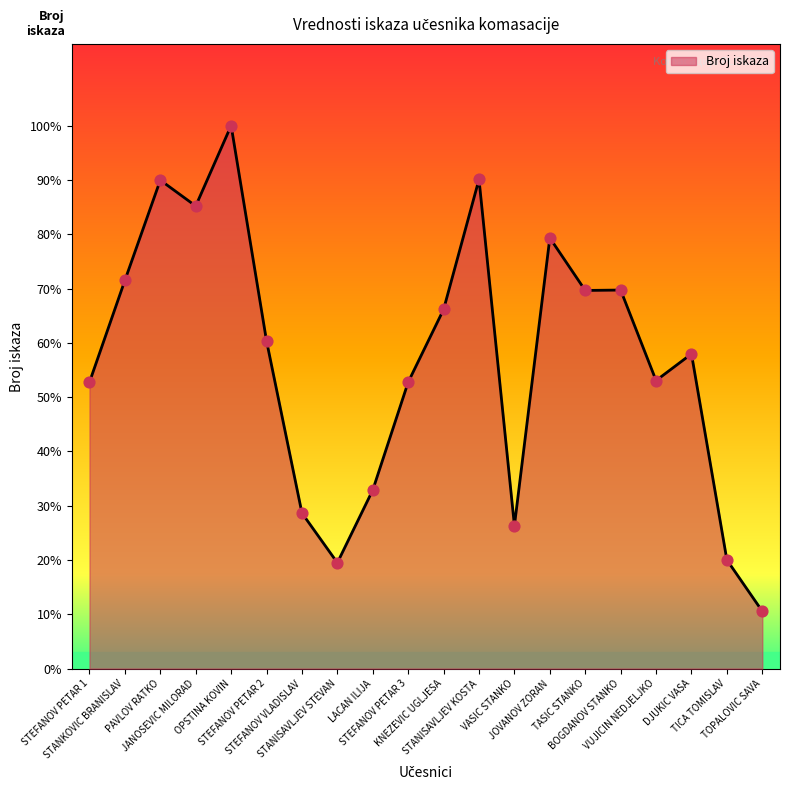

What is the ratio of the value at TICA TOMISLAV to the value at TOPALOVIC SAVA?

1.9